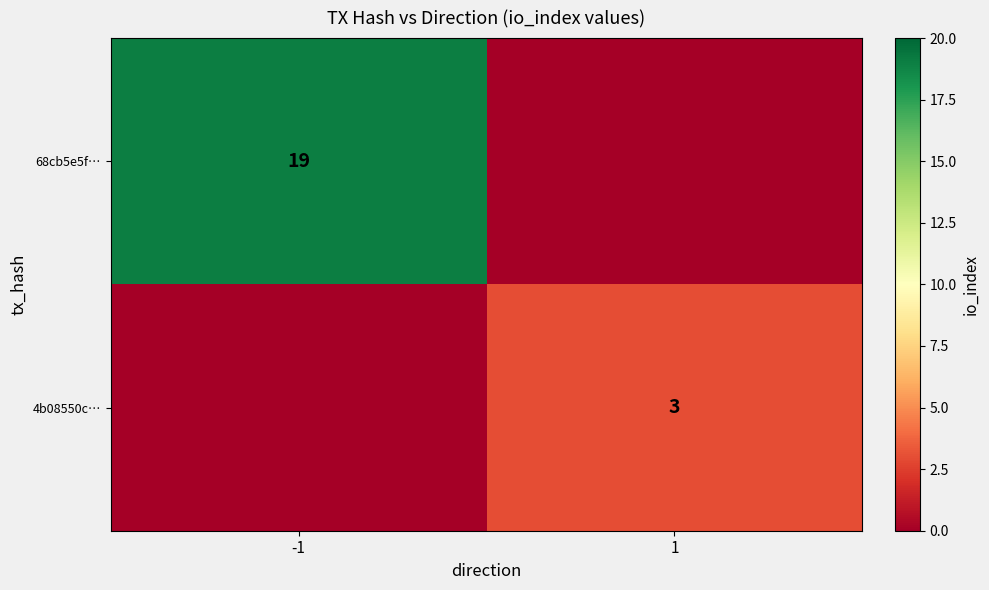

What is the maximum value shown in the chart?

19